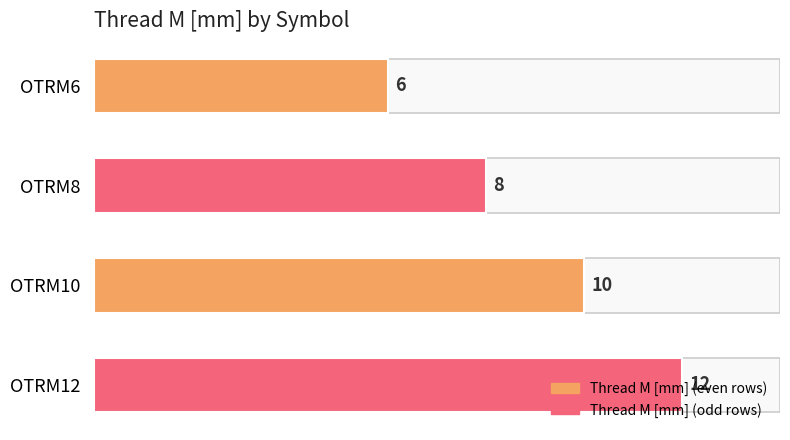

What is the smallest value displayed?

6